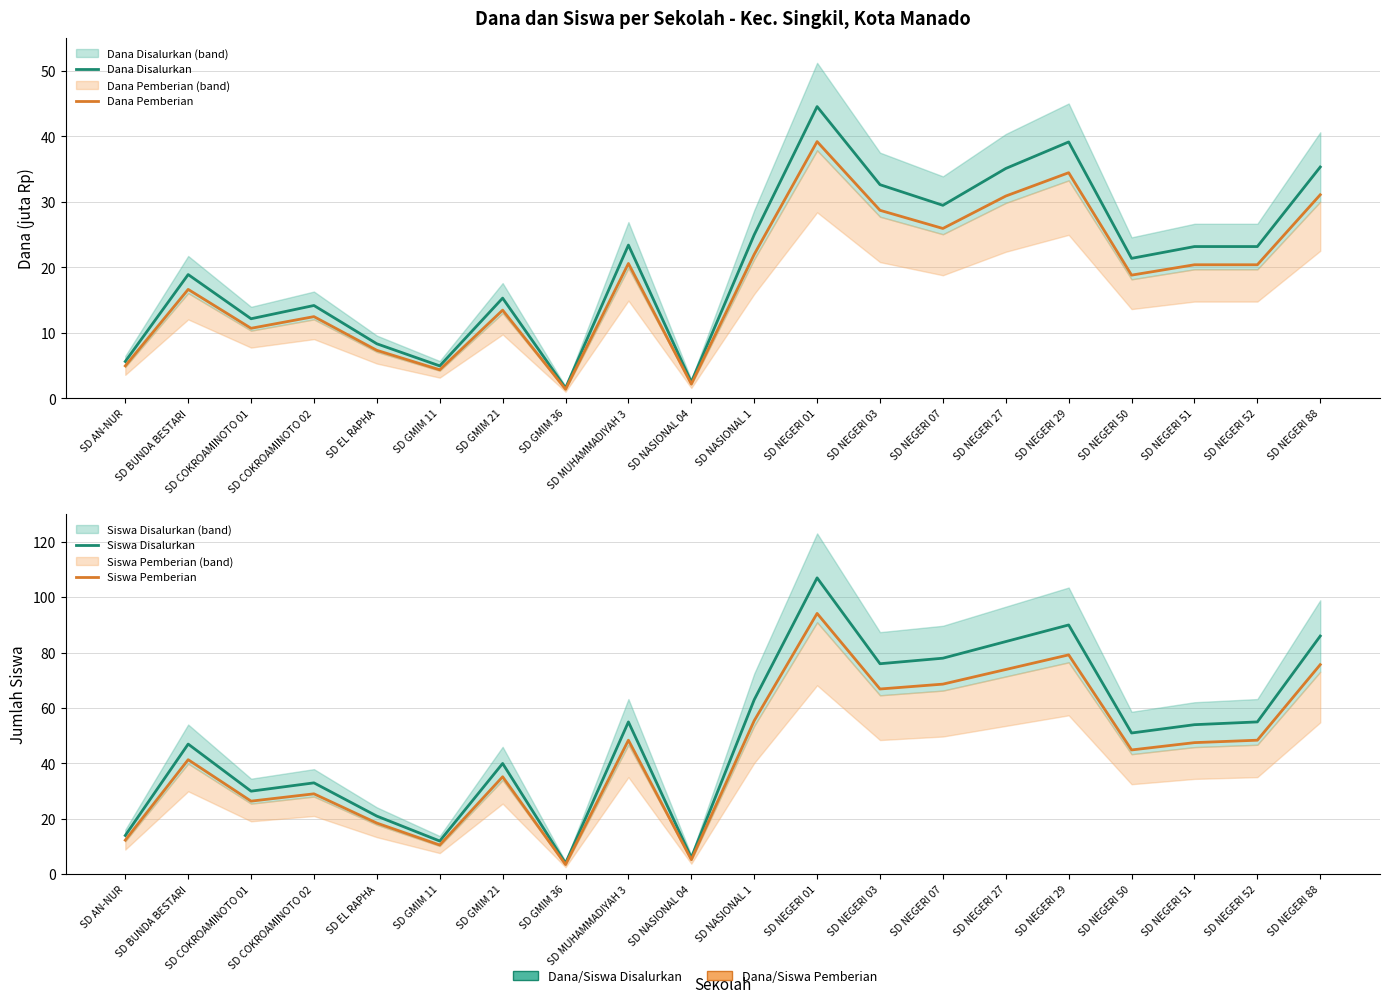

What is the value of the Siswa Pemberian point at the 5th from the left?

18.5